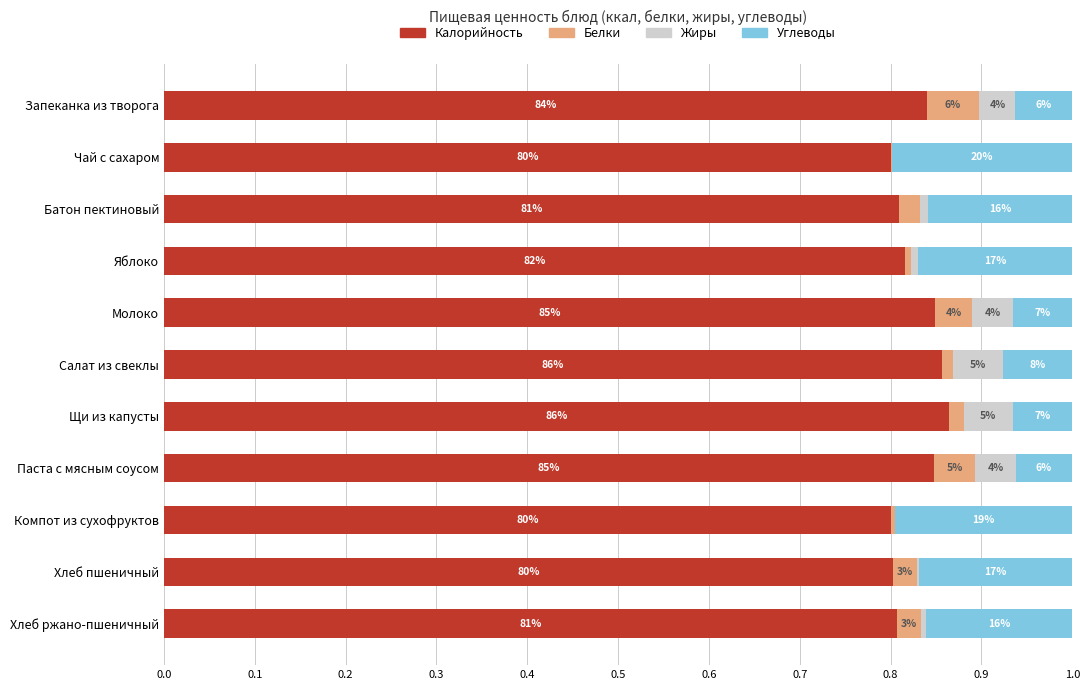

What are all the series names shown in the legend?

Калорийность, Белки, Жиры, Углеводы